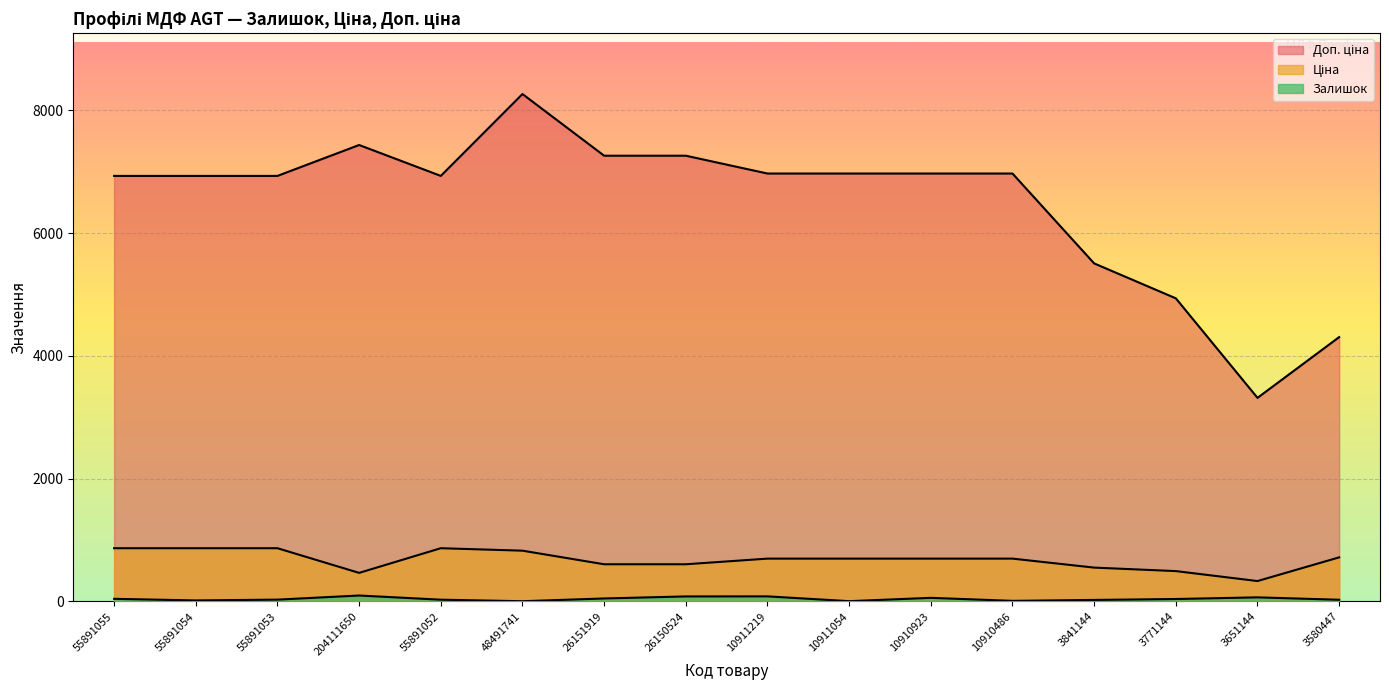

Count the number of categories in the chart.

16